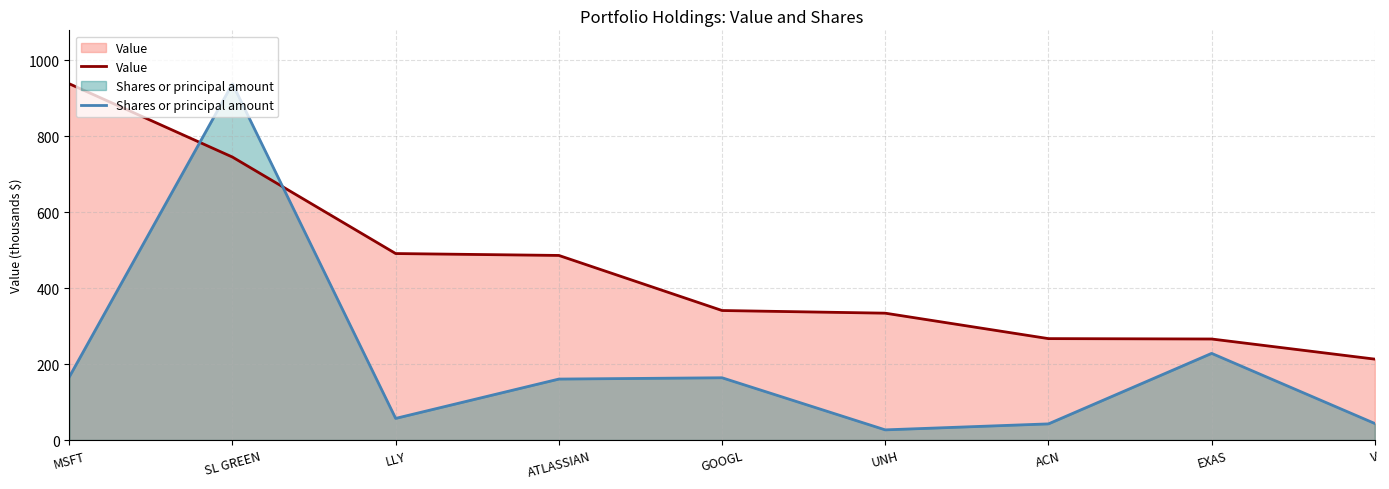

The Shares or principal amount series shows 163.9 at GOOGL. True or false?

True